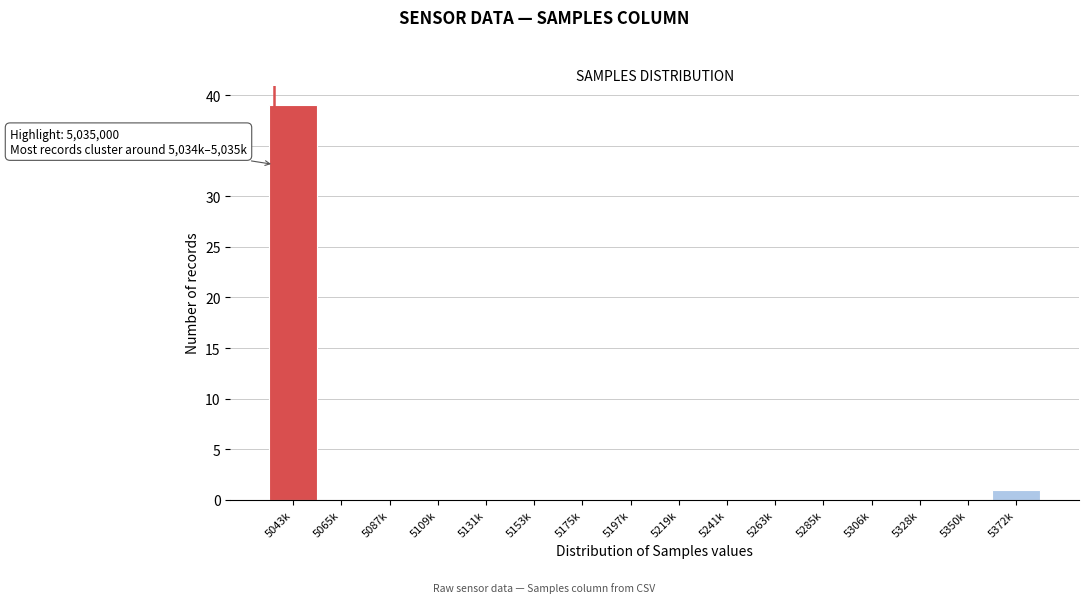

Reading right to left, list all the values displayed in this chart.

5372k=1	5350k=0	5328k=0	5306k=0	5285k=0	5263k=0	5241k=0	5219k=0	5197k=0	5175k=0	5153k=0	5131k=0	5109k=0	5087k=0	5065k=0	5043k=39